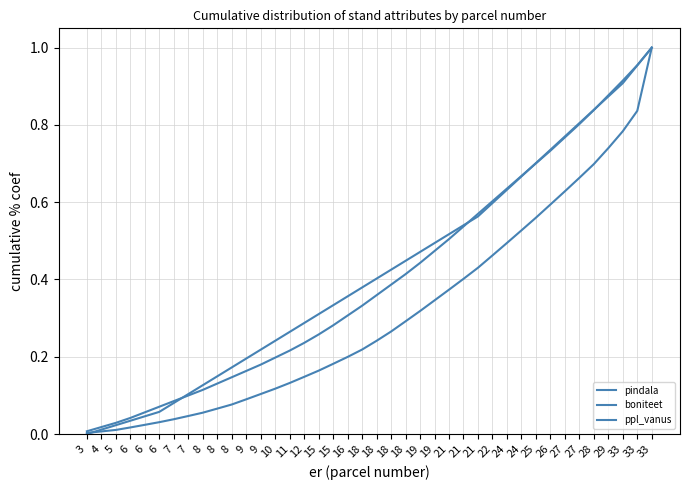

What is the difference between the second highest and second lowest values in the pindala series?

0.8